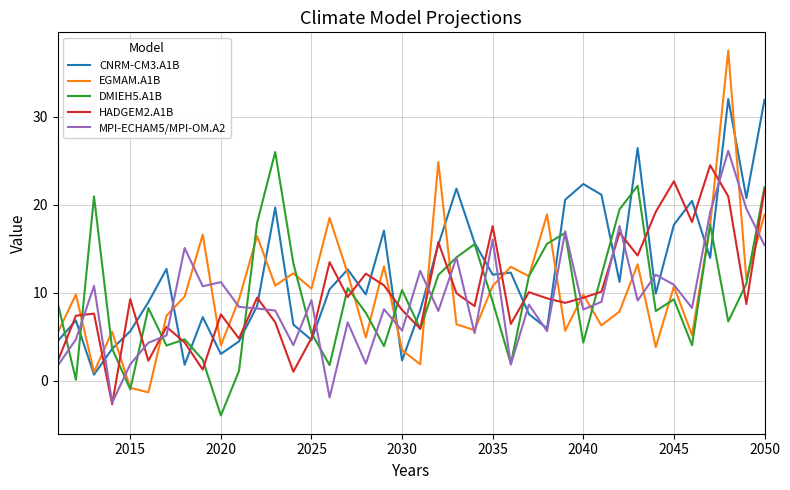

Which series has the largest total across all categories?

CNRM-CM3.A1B